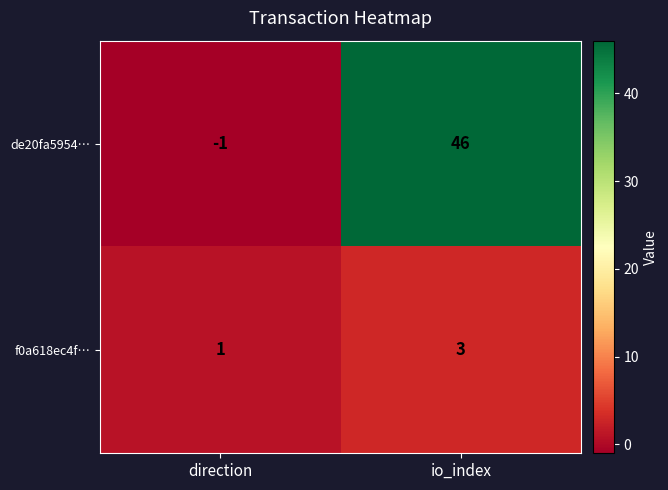

Which category has the lowest value across all series?

direction